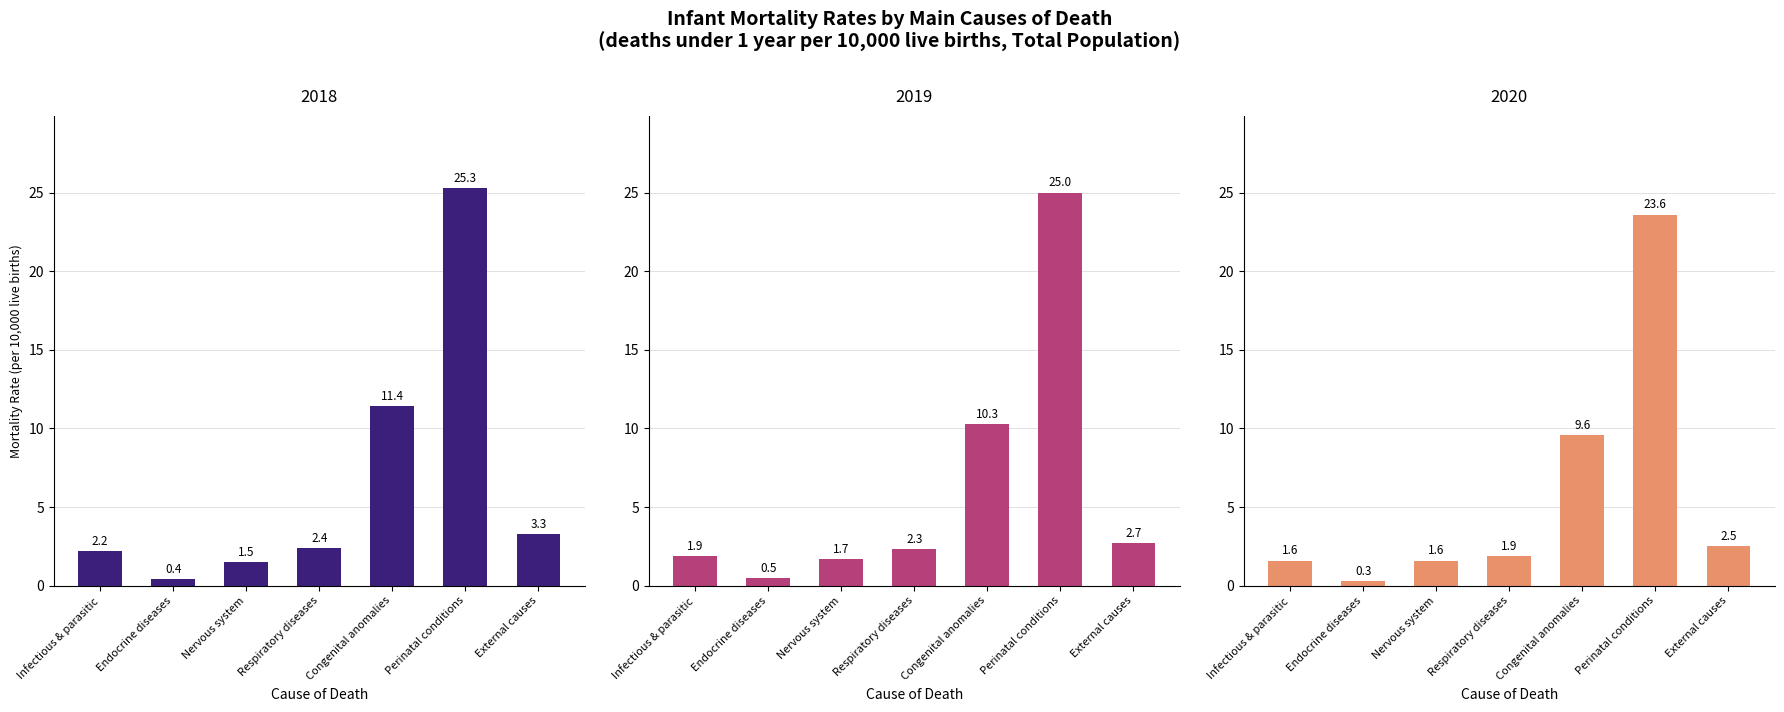

True or false: 2020 has a value of 1.9 at Respiratory diseases.

True